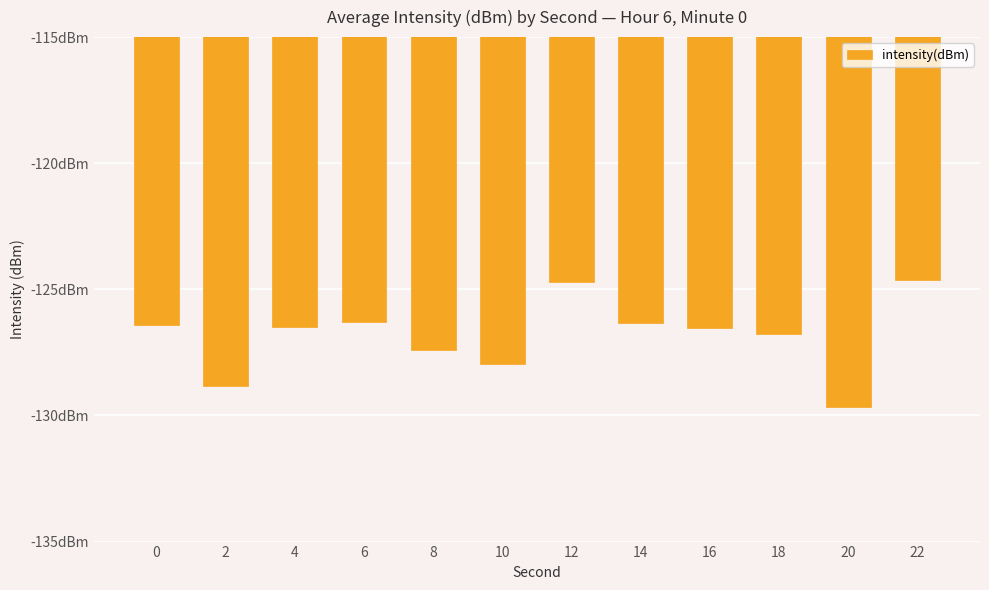

At which label is the value closest to -127?

18